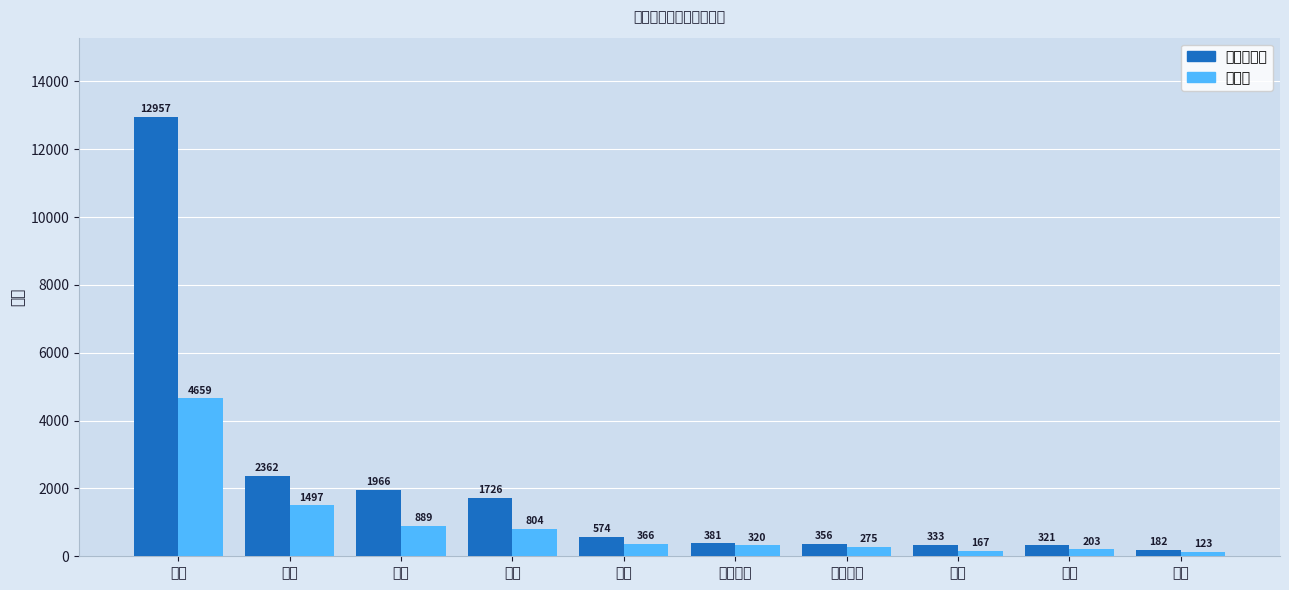

What is the spread (max minus min) of values at 统计?

118